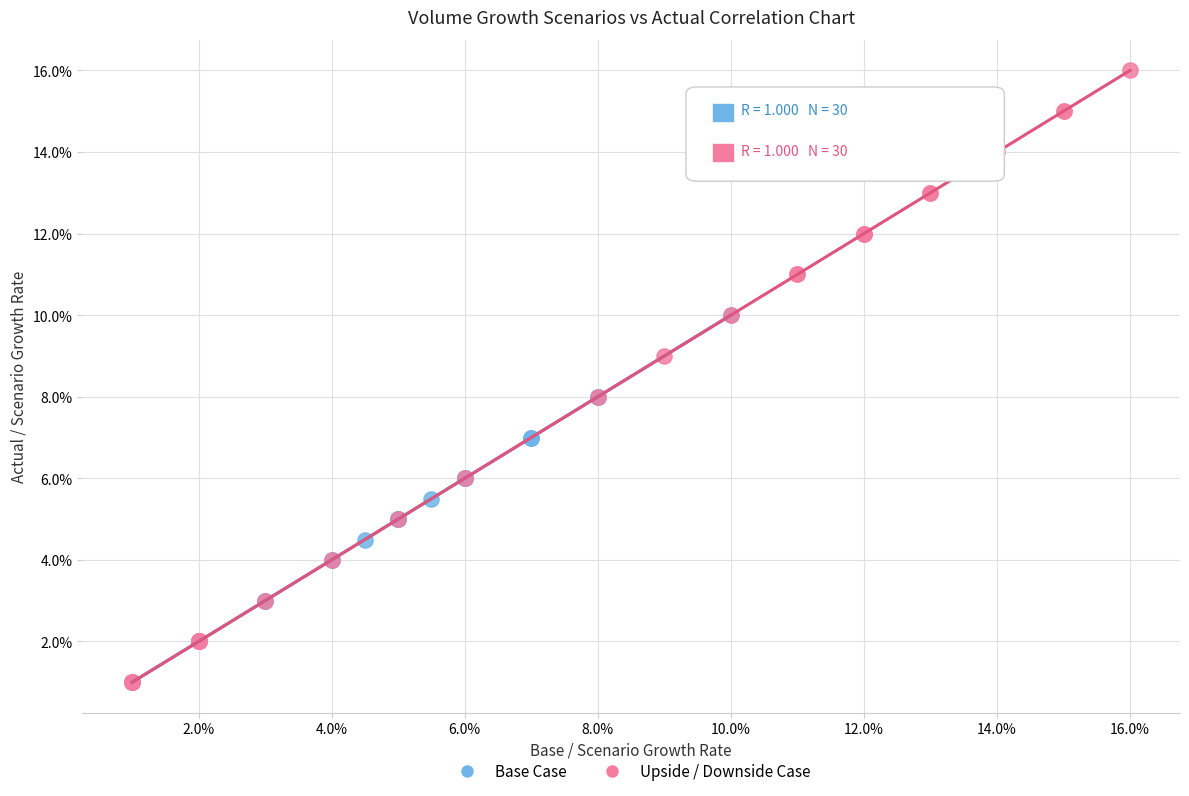

Which series reaches the maximum Y coordinate?

Upside / Downside Case